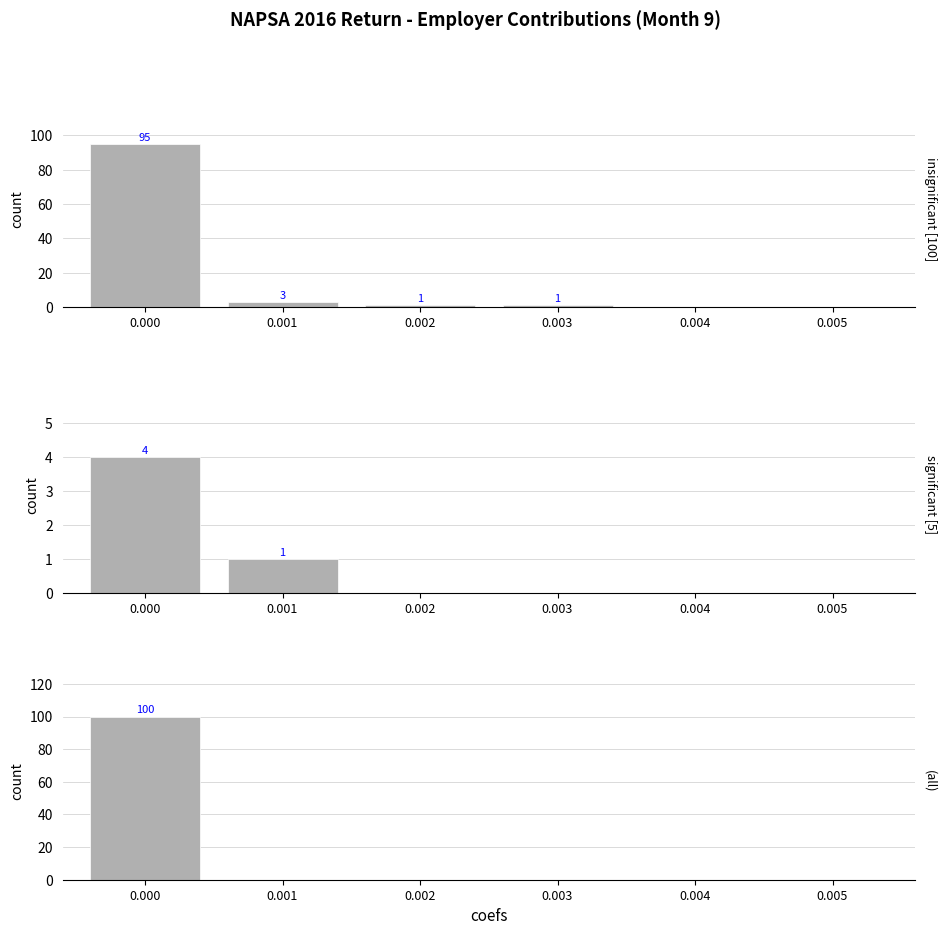

How many distinct data groups are displayed?

3